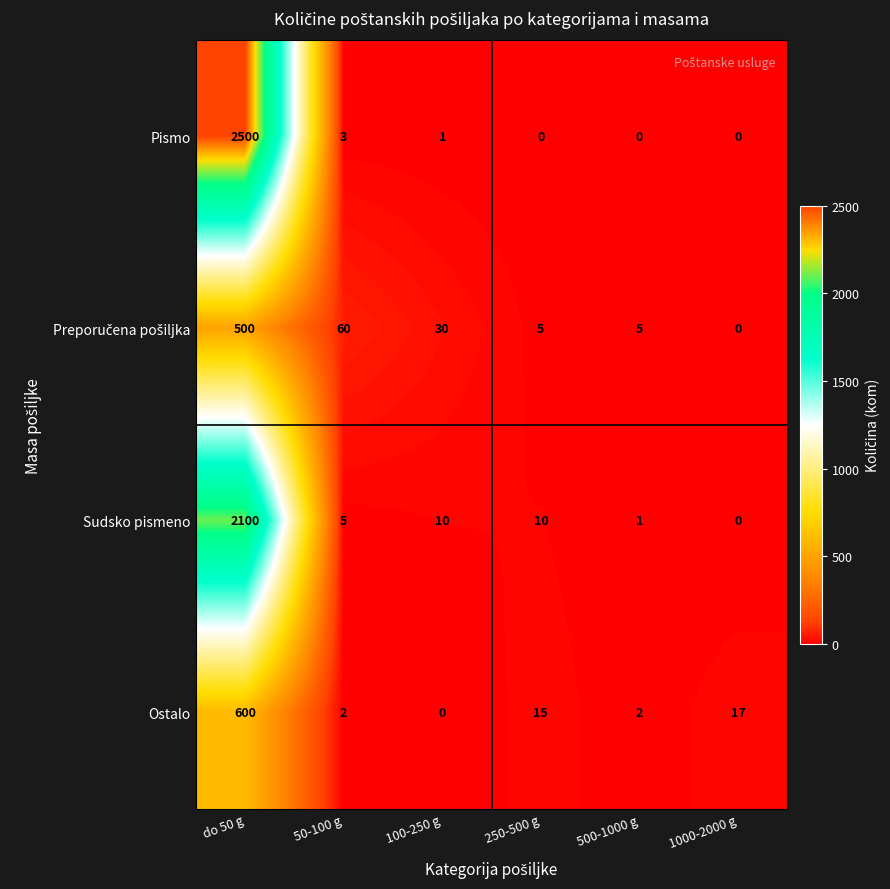

Count the number of categories in the chart.

6